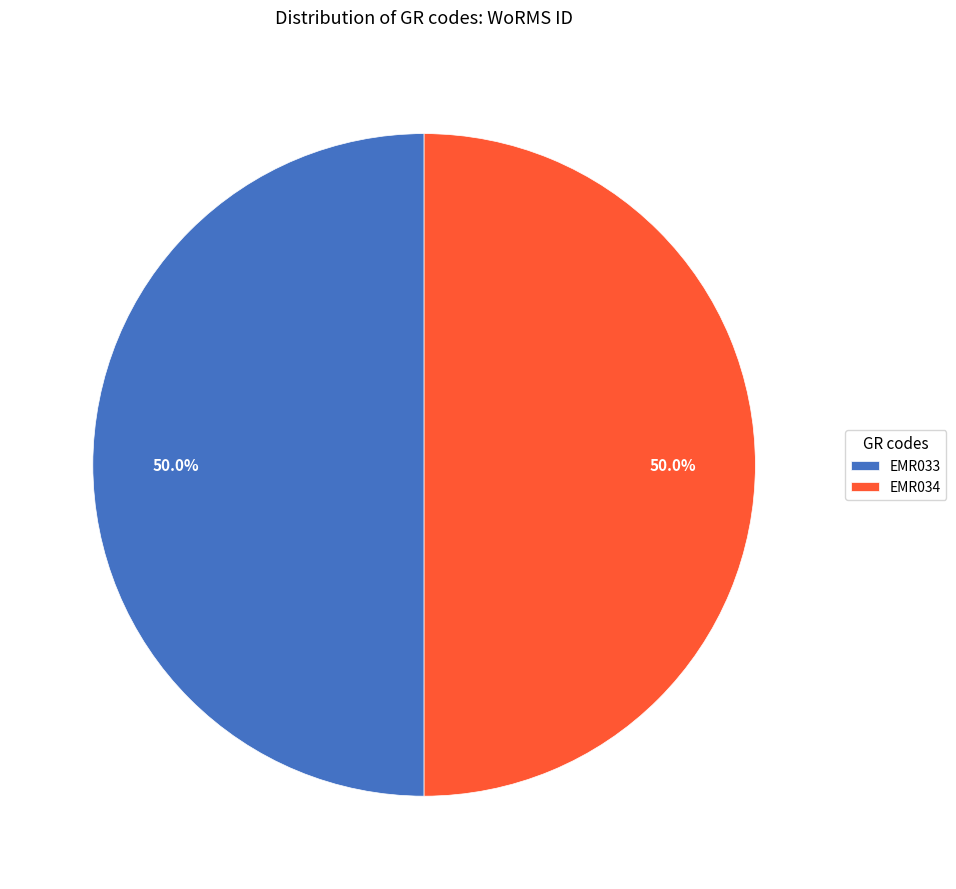

Combined, do EMR033 and EMR034 account for over 50%?

Yes